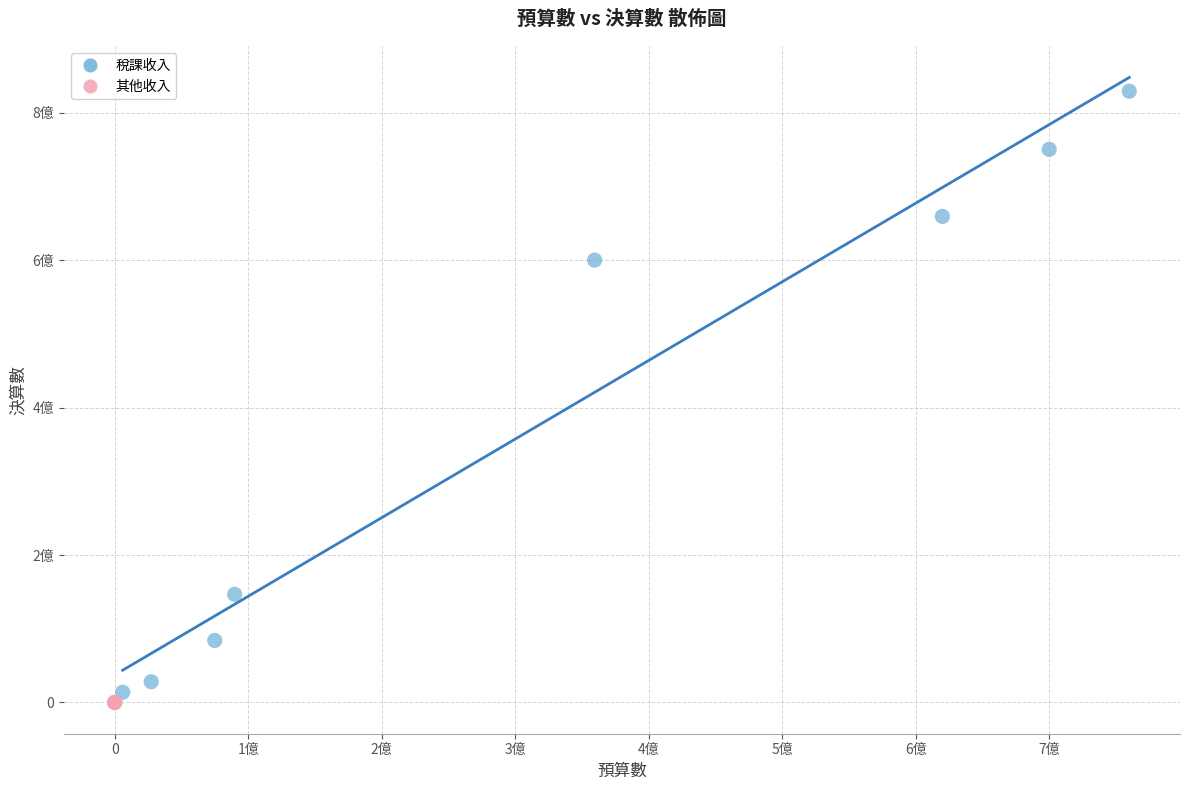

What are all the series names shown in the legend?

稅課收入, 其他收入